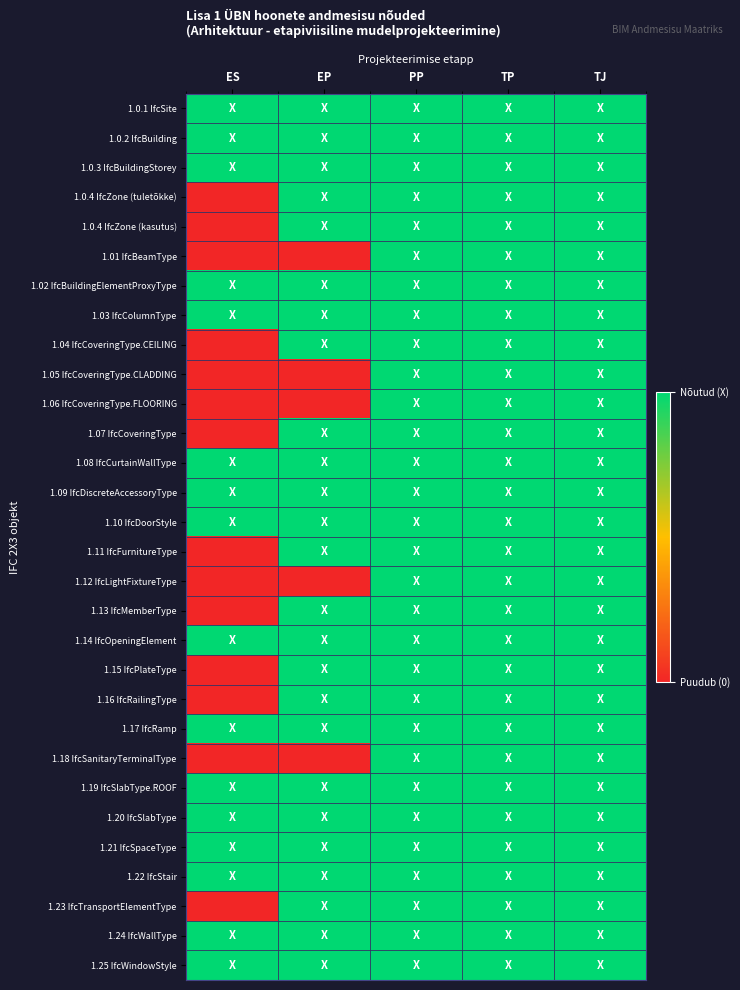

Reading left to right, transcribe all the data shown in this chart.

1.0.1 IfcSite: ES=1	EP=1	PP=1	TP=1	TJ=1
1.0.2 IfcBuilding: ES=1	EP=1	PP=1	TP=1	TJ=1
1.0.3 IfcBuildingStorey: ES=1	EP=1	PP=1	TP=1	TJ=1
1.0.4 IfcZone (tuletõkke): ES=0	EP=1	PP=1	TP=1	TJ=1
1.0.4 IfcZone (kasutus): ES=0	EP=1	PP=1	TP=1	TJ=1
1.01 IfcBeamType: ES=0	EP=0	PP=1	TP=1	TJ=1
1.02 IfcBuildingElementProxyType: ES=1	EP=1	PP=1	TP=1	TJ=1
1.03 IfcColumnType: ES=1	EP=1	PP=1	TP=1	TJ=1
1.04 IfcCoveringType.CEILING: ES=0	EP=1	PP=1	TP=1	TJ=1
1.05 IfcCoveringType.CLADDING: ES=0	EP=0	PP=1	TP=1	TJ=1
1.06 IfcCoveringType.FLOORING: ES=0	EP=0	PP=1	TP=1	TJ=1
1.07 IfcCoveringType: ES=0	EP=1	PP=1	TP=1	TJ=1
1.08 IfcCurtainWallType: ES=1	EP=1	PP=1	TP=1	TJ=1
1.09 IfcDiscreteAccessoryType: ES=1	EP=1	PP=1	TP=1	TJ=1
1.10 IfcDoorStyle: ES=1	EP=1	PP=1	TP=1	TJ=1
1.11 IfcFurnitureType: ES=0	EP=1	PP=1	TP=1	TJ=1
1.12 IfcLightFixtureType: ES=0	EP=0	PP=1	TP=1	TJ=1
1.13 IfcMemberType: ES=0	EP=1	PP=1	TP=1	TJ=1
1.14 IfcOpeningElement: ES=1	EP=1	PP=1	TP=1	TJ=1
1.15 IfcPlateType: ES=0	EP=1	PP=1	TP=1	TJ=1
1.16 IfcRailingType: ES=0	EP=1	PP=1	TP=1	TJ=1
1.17 IfcRamp: ES=1	EP=1	PP=1	TP=1	TJ=1
1.18 IfcSanitaryTerminalType: ES=0	EP=0	PP=1	TP=1	TJ=1
1.19 IfcSlabType.ROOF: ES=1	EP=1	PP=1	TP=1	TJ=1
1.20 IfcSlabType: ES=1	EP=1	PP=1	TP=1	TJ=1
1.21 IfcSpaceType: ES=1	EP=1	PP=1	TP=1	TJ=1
1.22 IfcStair: ES=1	EP=1	PP=1	TP=1	TJ=1
1.23 IfcTransportElementType: ES=0	EP=1	PP=1	TP=1	TJ=1
1.24 IfcWallType: ES=1	EP=1	PP=1	TP=1	TJ=1
1.25 IfcWindowStyle: ES=1	EP=1	PP=1	TP=1	TJ=1